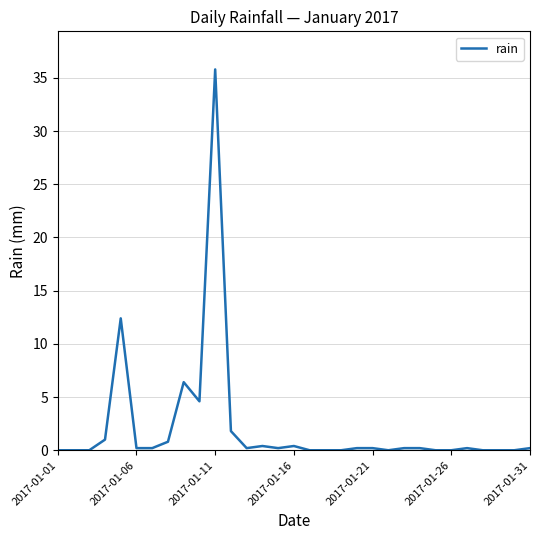

What is the greatest value displayed?

35.8